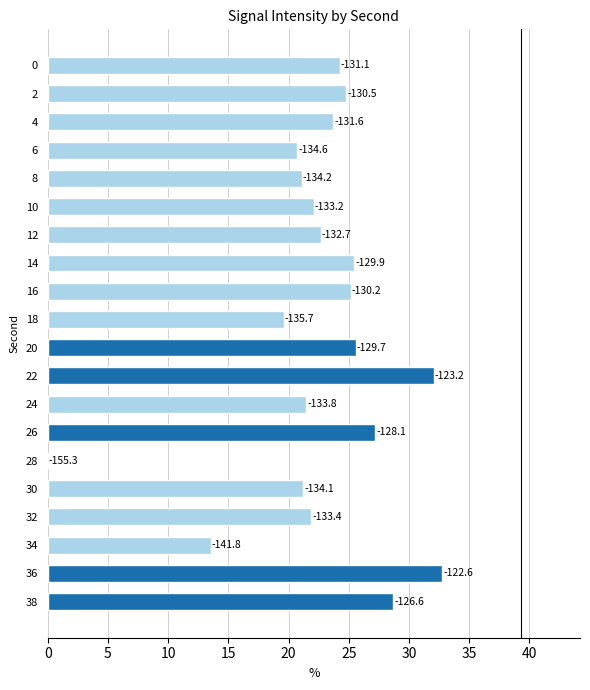

What is the difference between the maximum and minimum values?

32.8